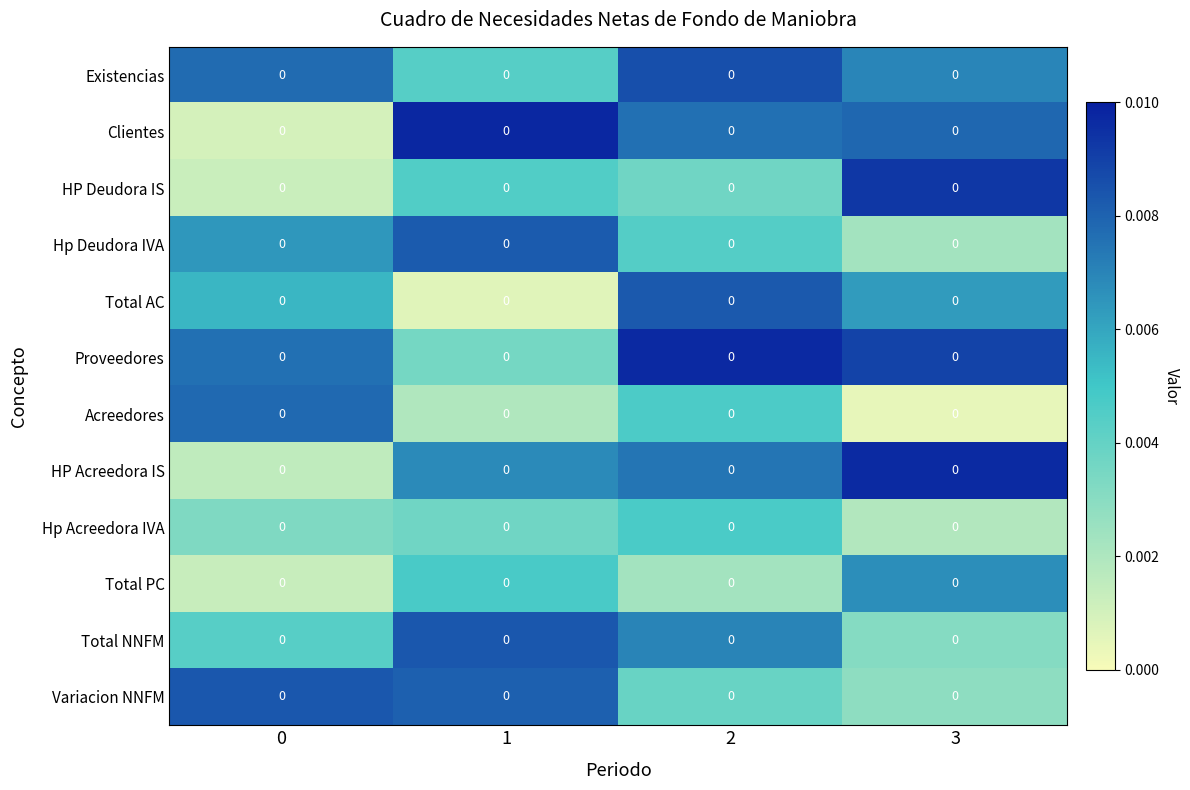

What is the total value across all series at 1?

0.1